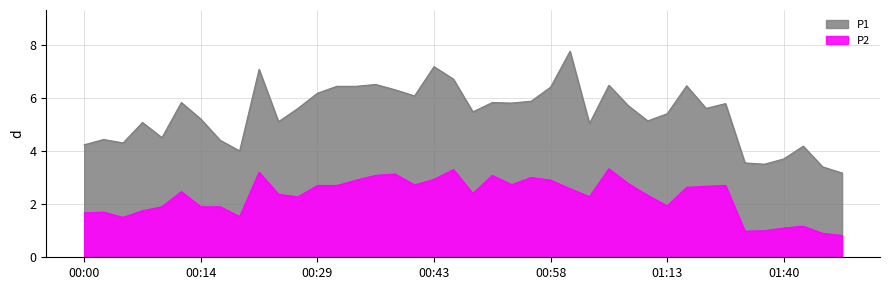

What is the greatest value displayed?

7.8